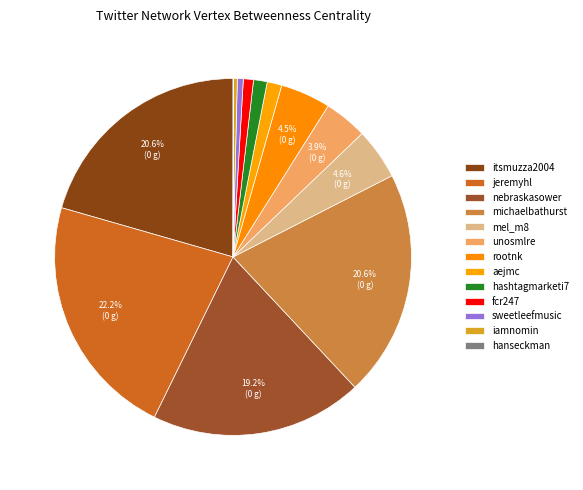

Which slice is the smallest?

hanseckman